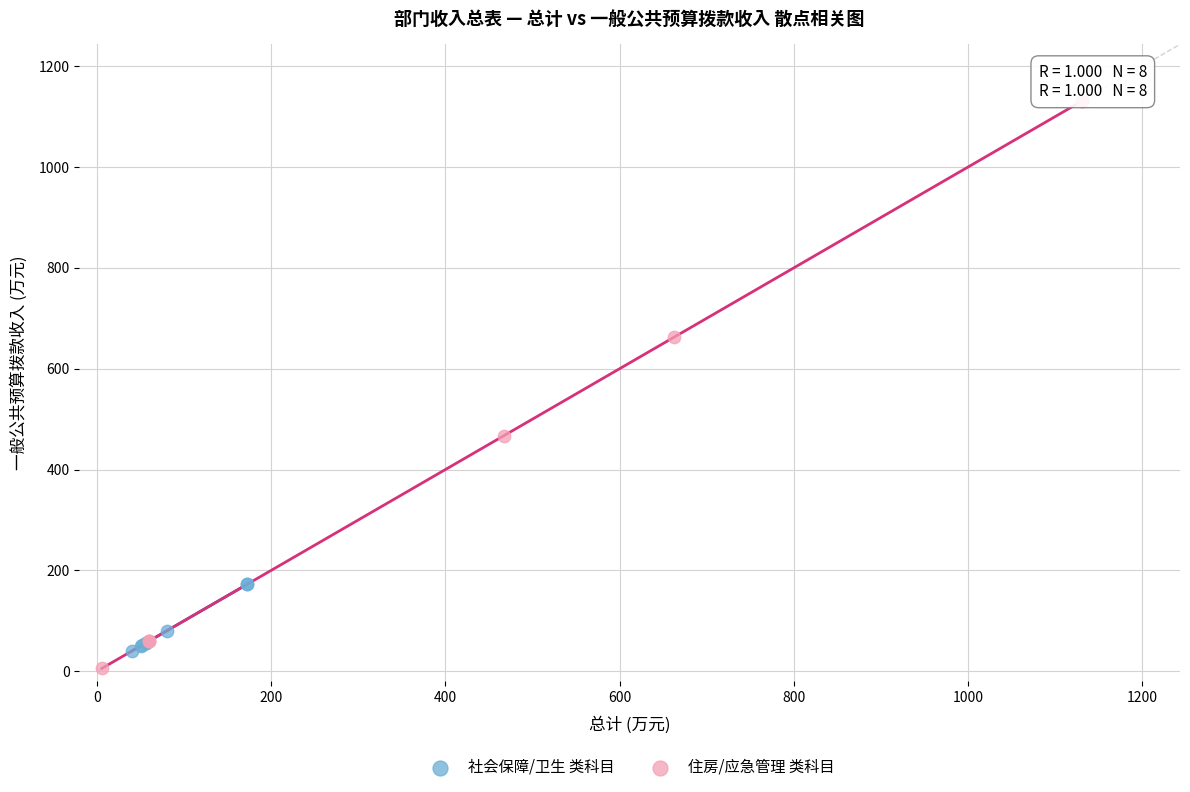

Which series contains the highest Y value?

住房/应急管理 类科目